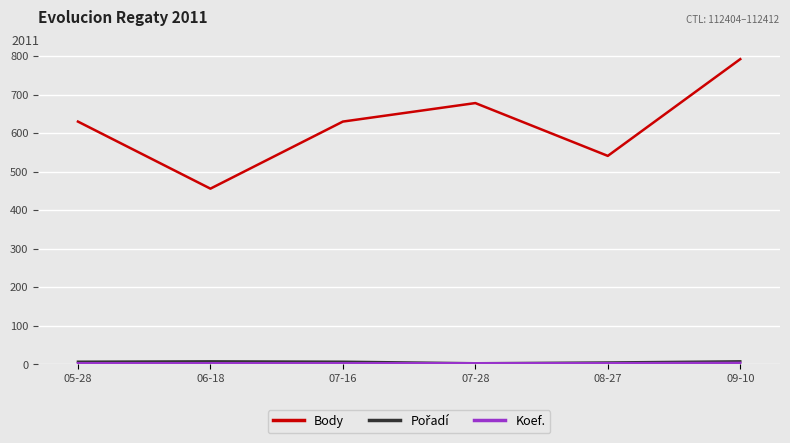

What is the difference between the highest and lowest values at 05-28?

627